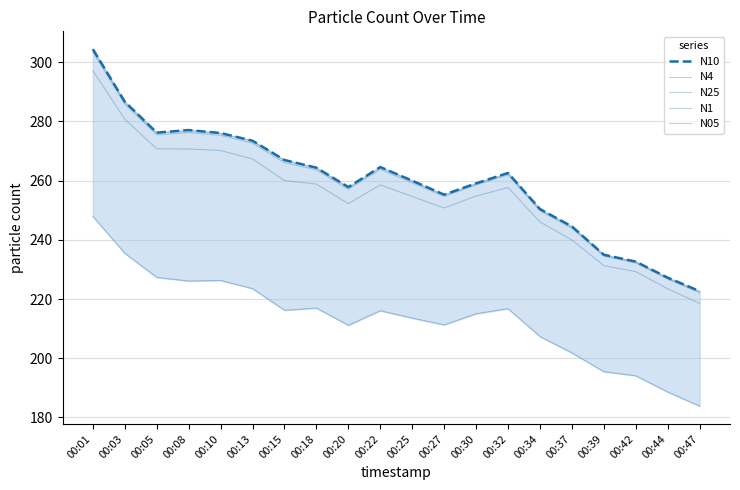

What is the average value of the N4 series?

259.7